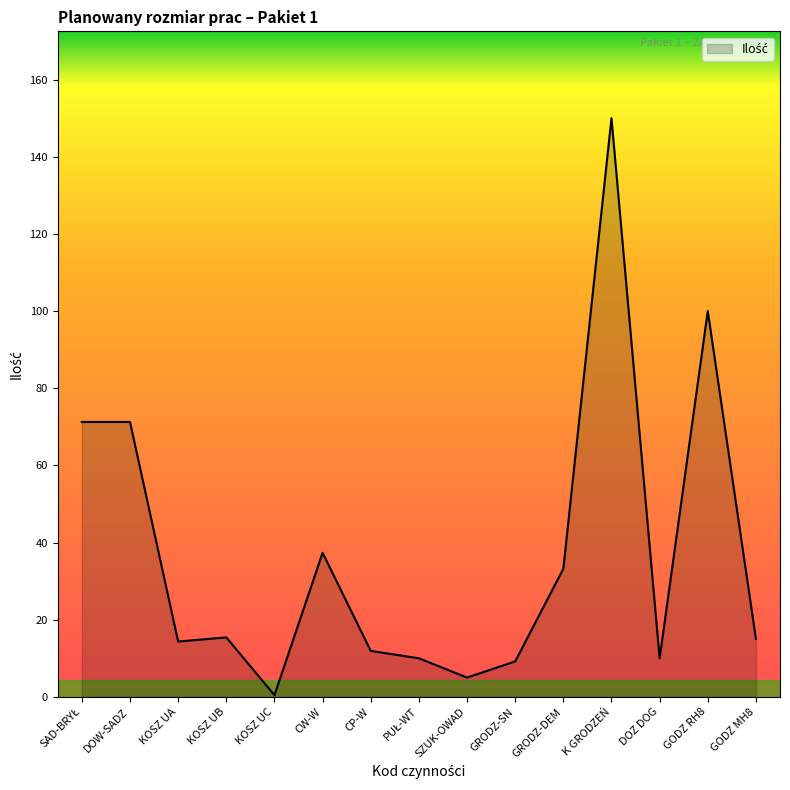

What is the difference between the second highest and second lowest values?

95.0